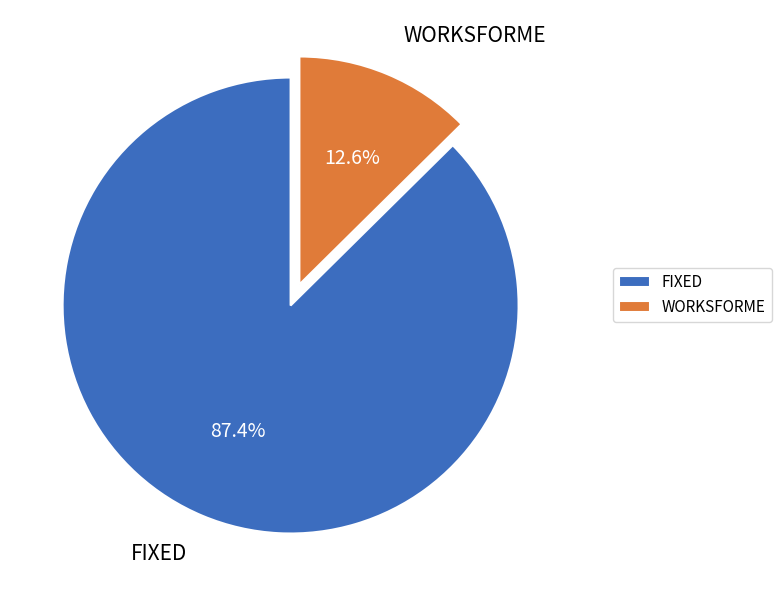

How many slices are in this pie chart?

2